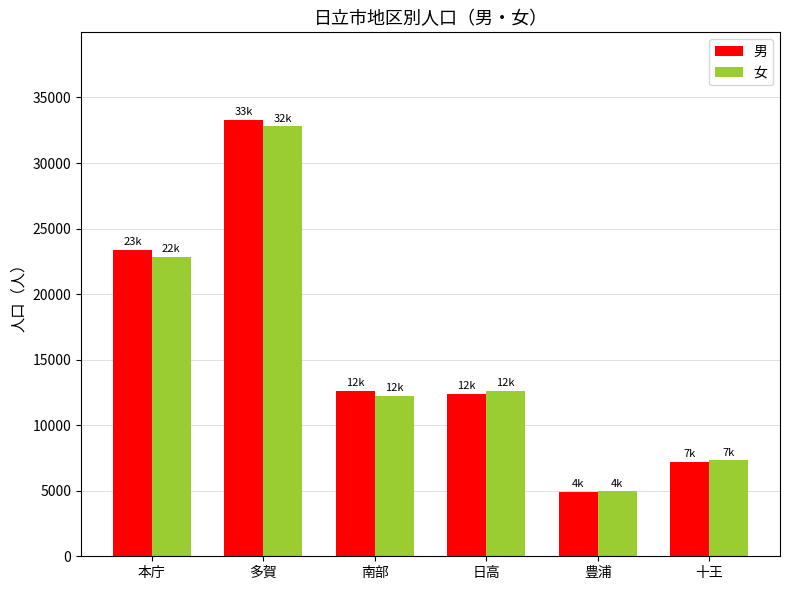

The 男 series shows 7198 at 十王. True or false?

True